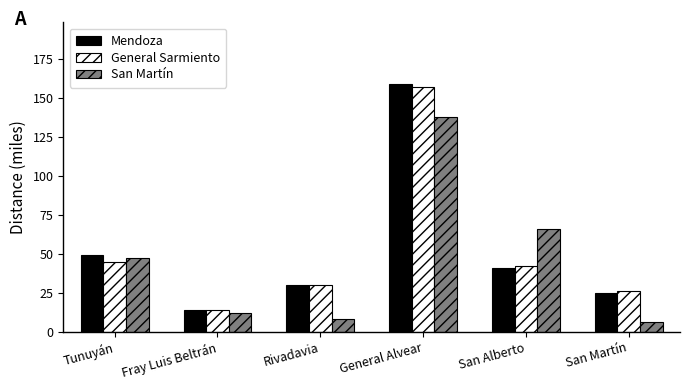

List the labels in order of Mendoza value, largest first.

General Alvear, Tunuyán, San Alberto, Rivadavia, San Martín, Fray Luis Beltrán